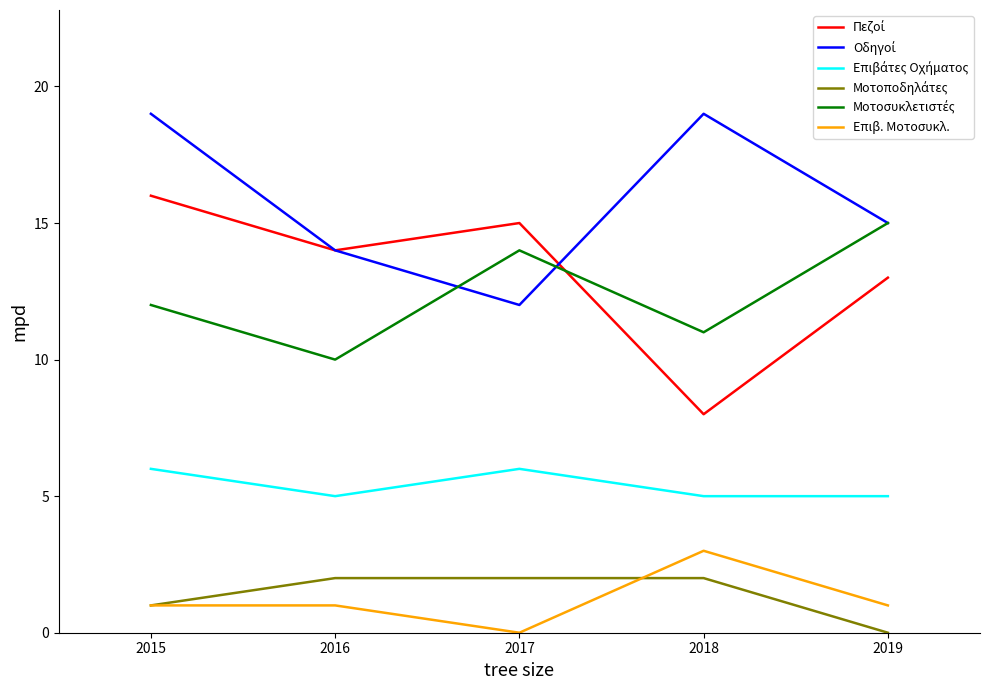

What is the spread (max minus min) of values at 2015?

18